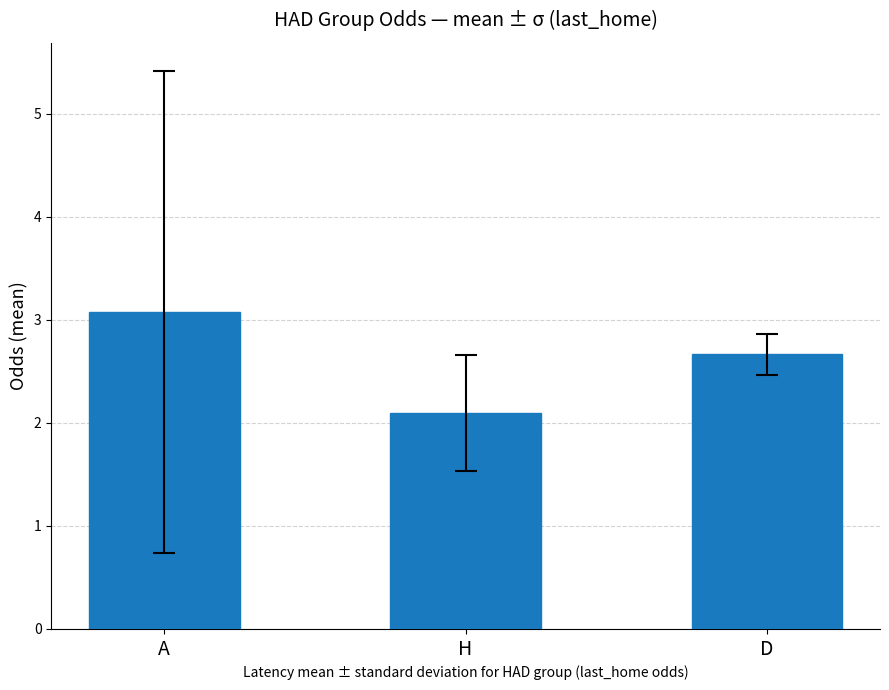

What is the difference between the maximum and second lowest values?

0.4